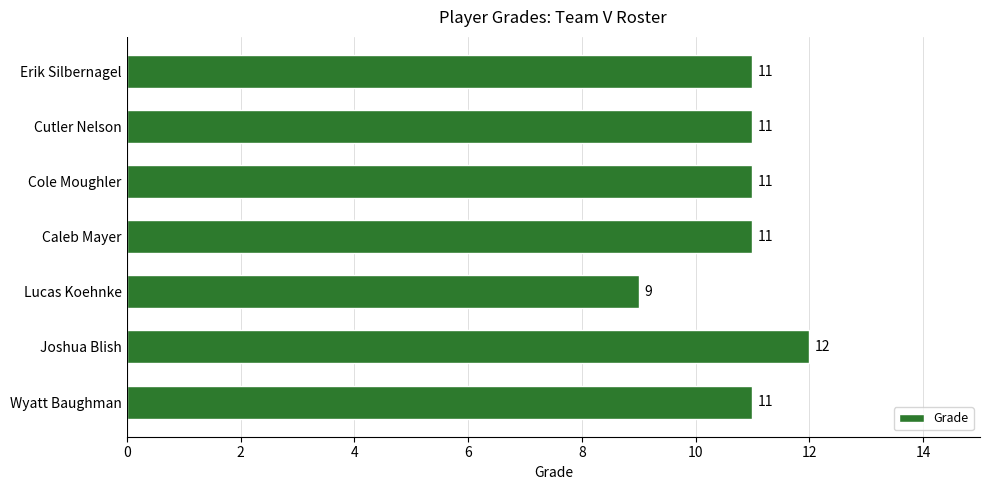

What is the minimum value shown in the chart?

9